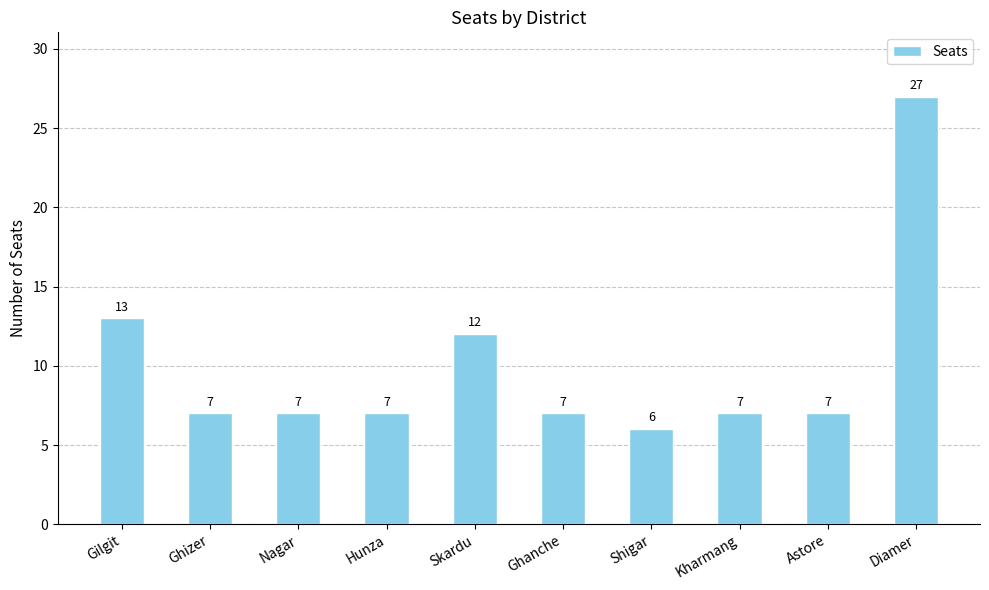

What position from the right is Diamer?

1